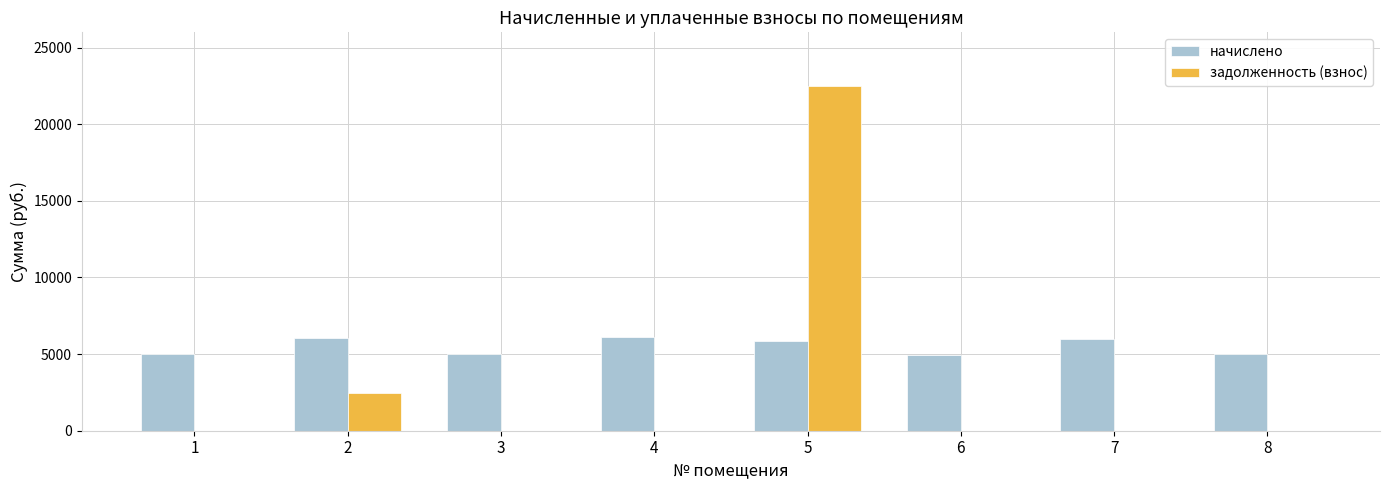

How many distinct data groups are displayed?

2